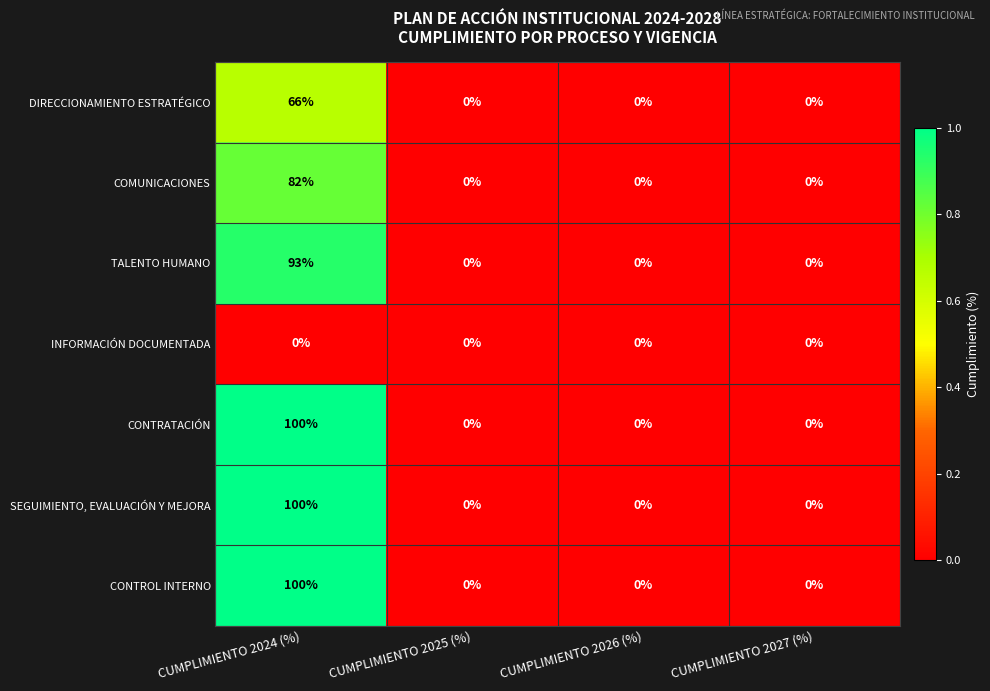

What is the greatest value displayed?

100